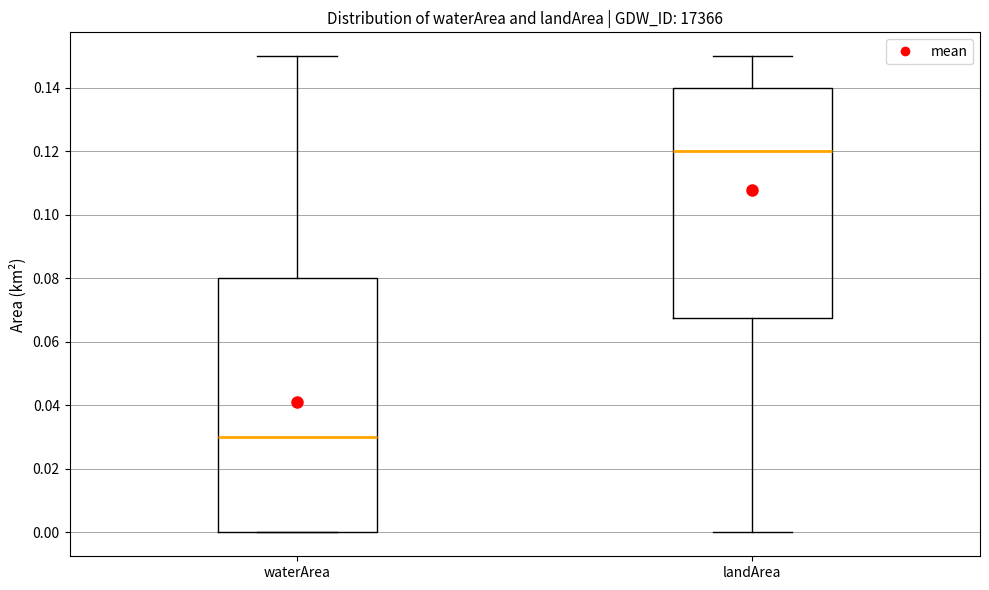

Where does the upper whisker of the box for landArea end on the y-axis? The values are not printed on the chart, so give them approximately, as read against the axis.

0.150